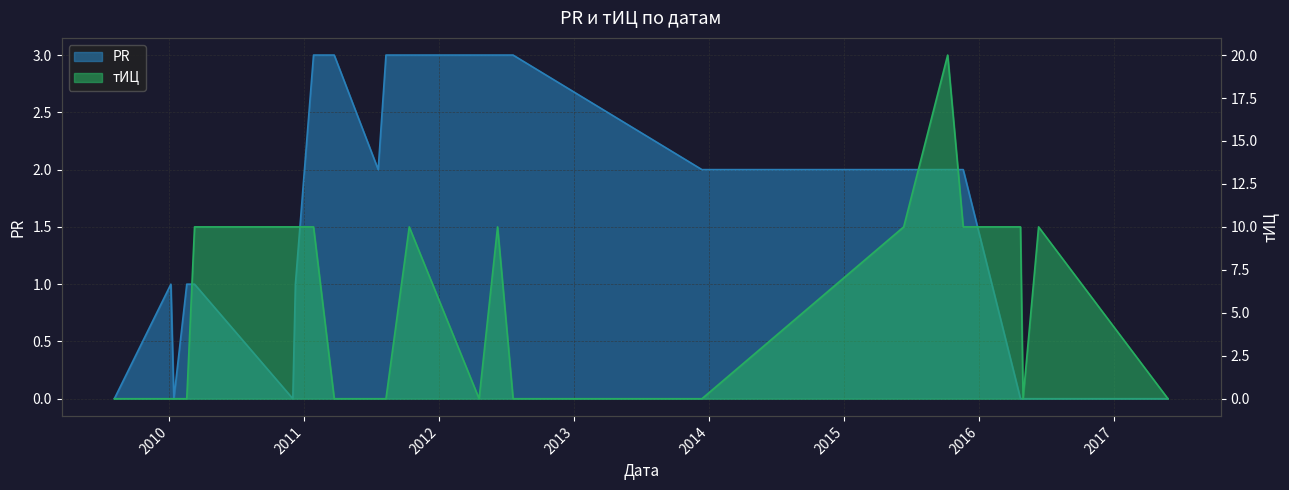

What is the average value of the PR series?

2